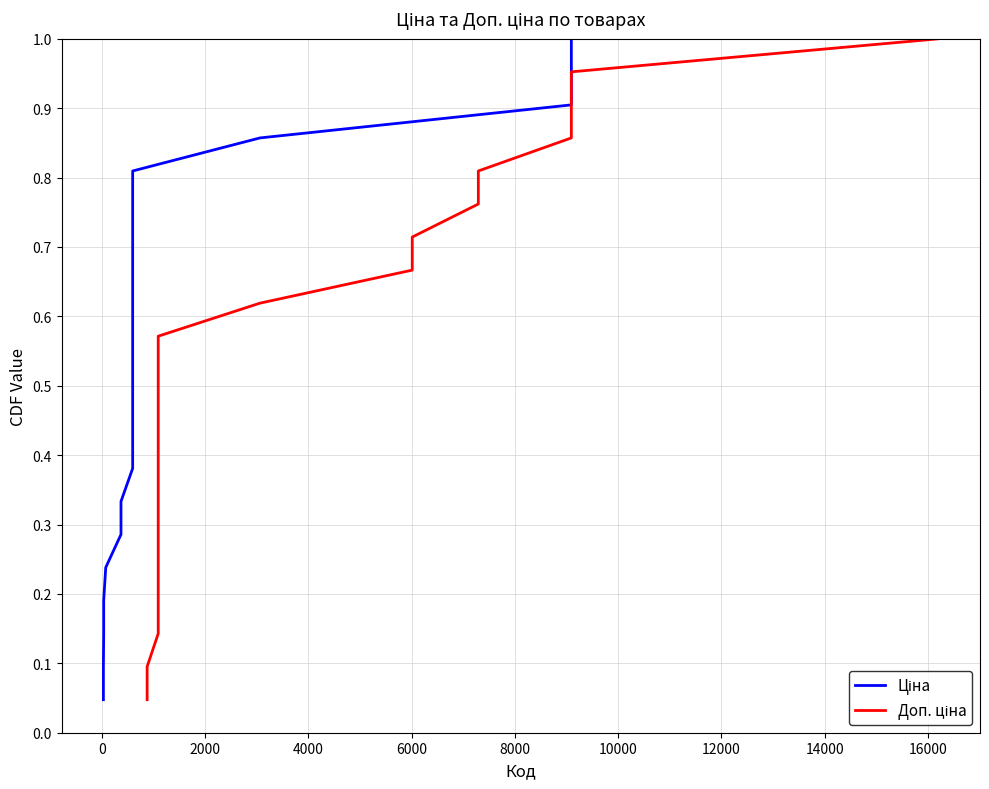

What is the difference between the Ціна values at 6000 and 14000?

0.2